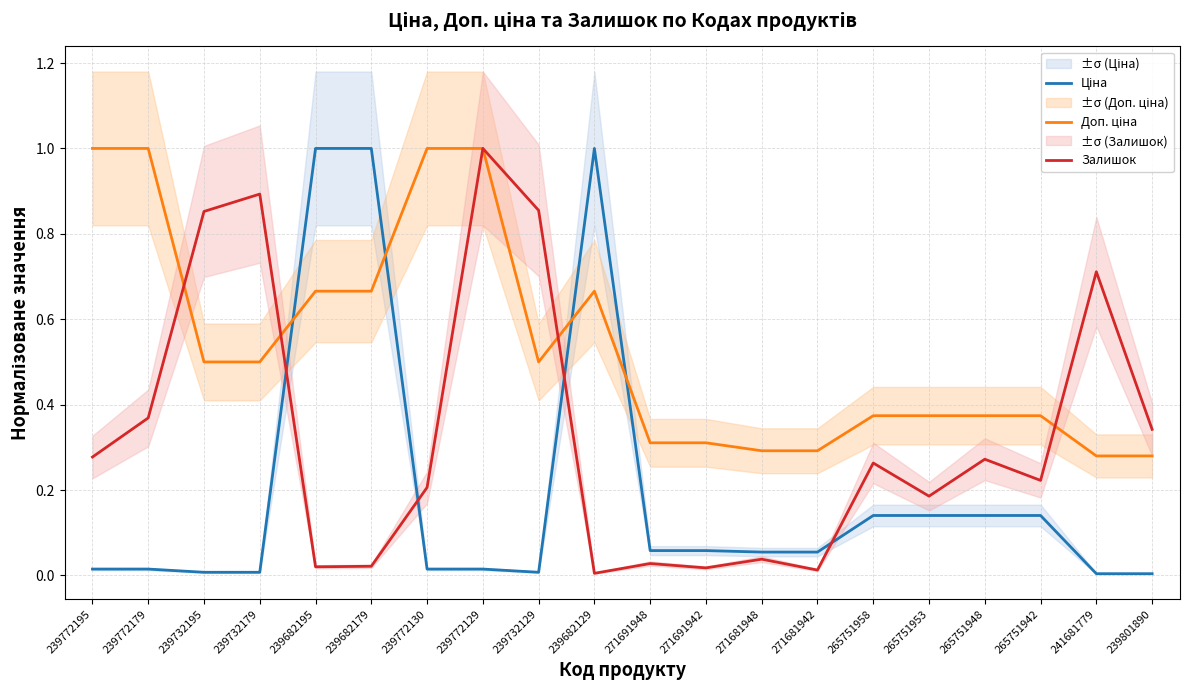

What is the maximum value shown in the chart?

1.0